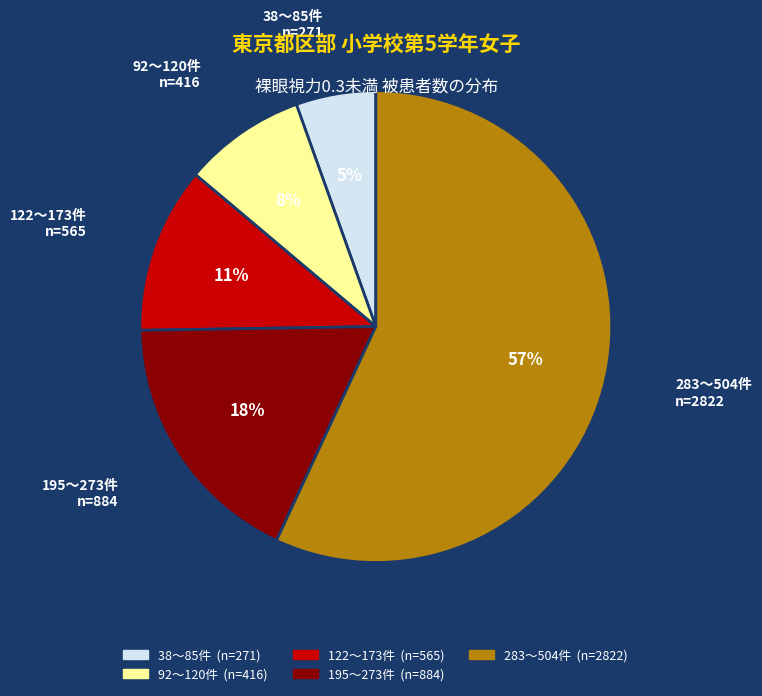

Which slice is the largest?

283〜504件